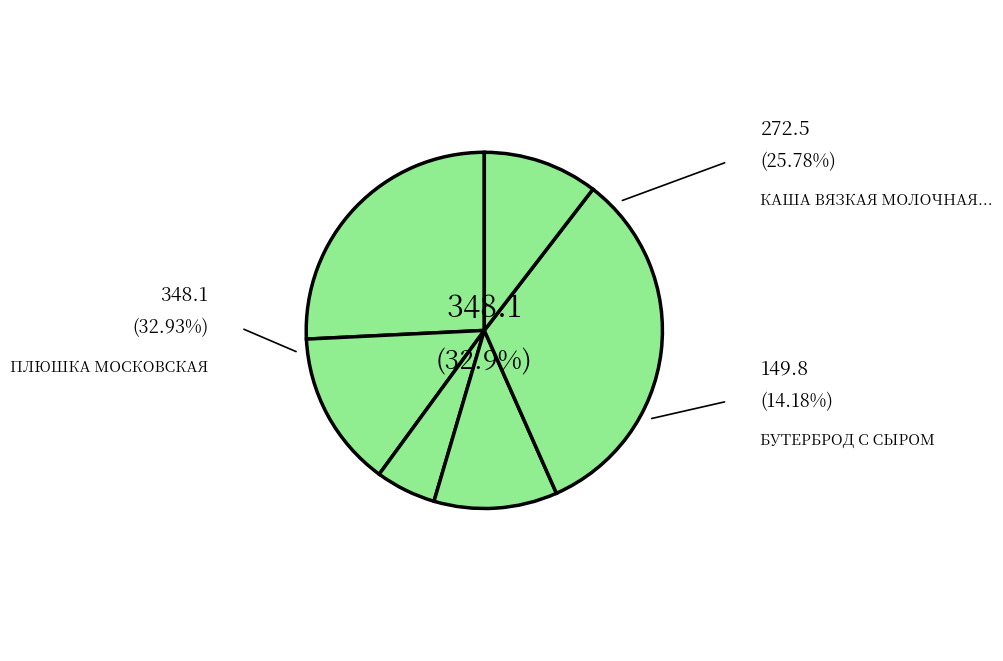

How much of the chart is everything except ХЛЕБ ПШЕНИЧНЫЙ?

88.8%